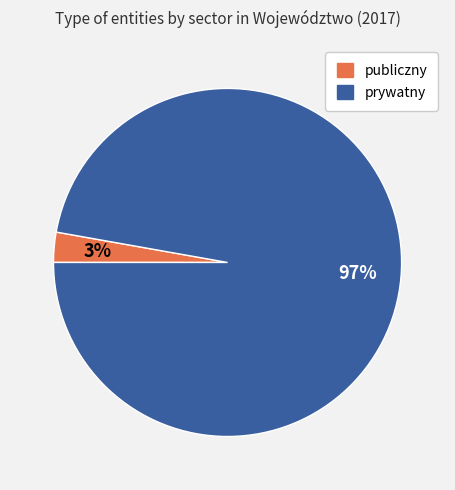

What percentage is the prywatny slice, to the nearest percent?

97%